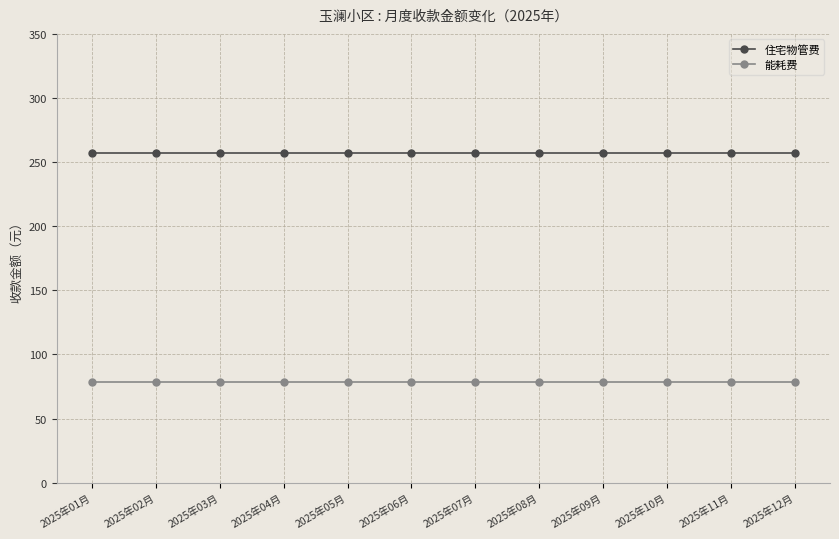

Is it true that 能耗费 equals 78.5 at 2025年03月?

True